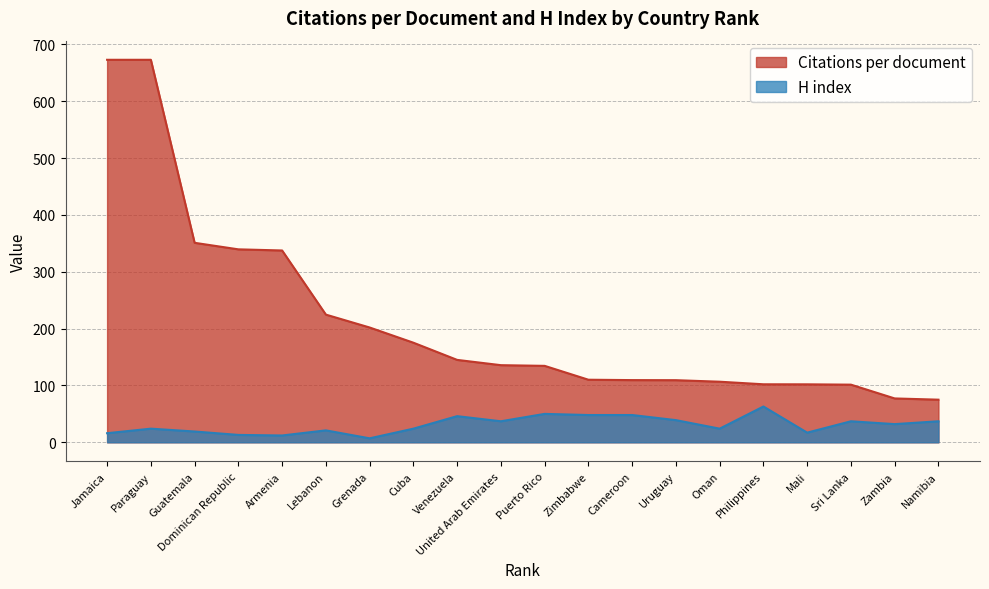

True or false: Citations per document and H index cross at least once.

False